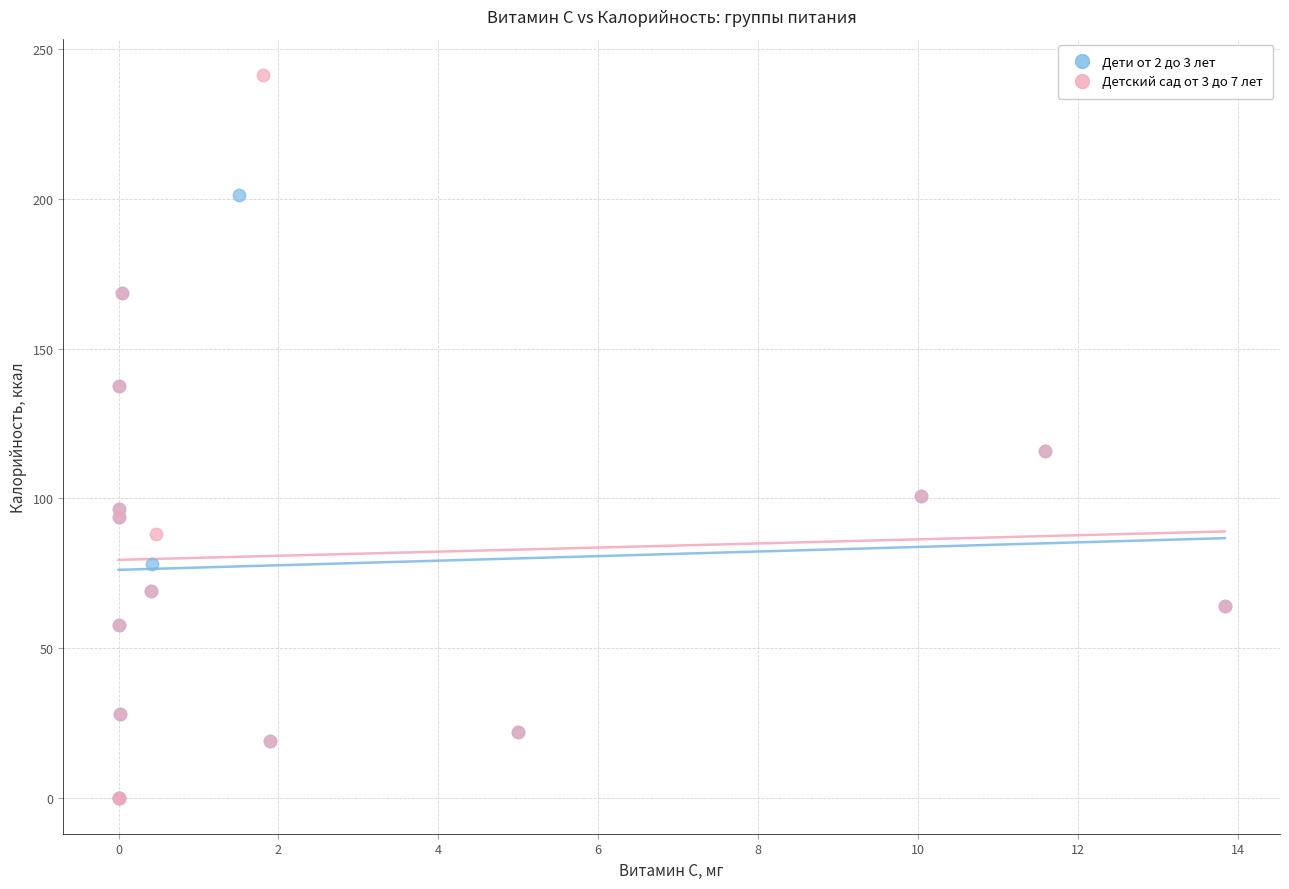

Which series has the largest Y range (max minus min)?

Детский сад от 3 до 7 лет